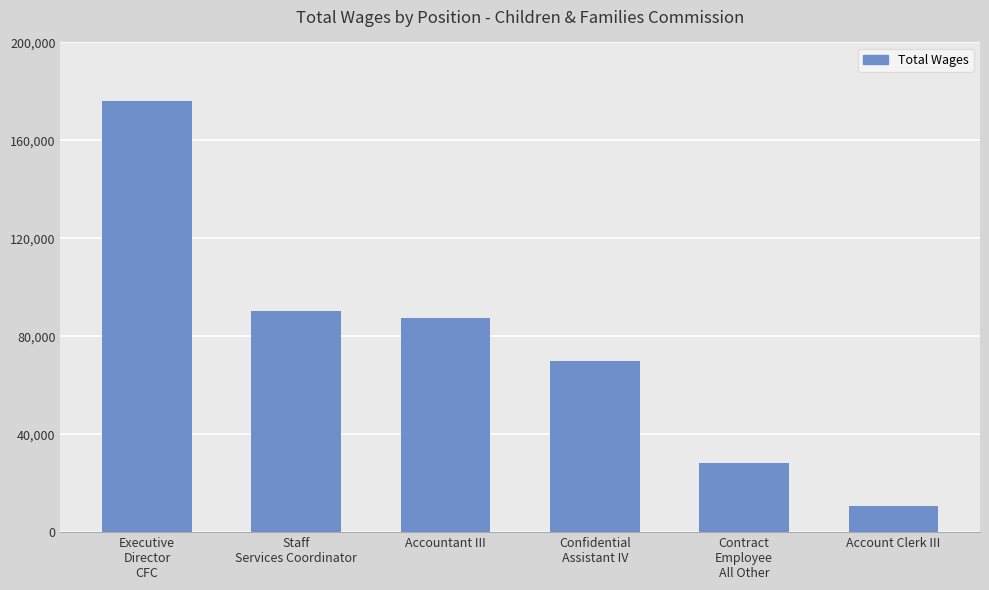

True or false: the data shows 301348 at Executive
Director
CFC.

False